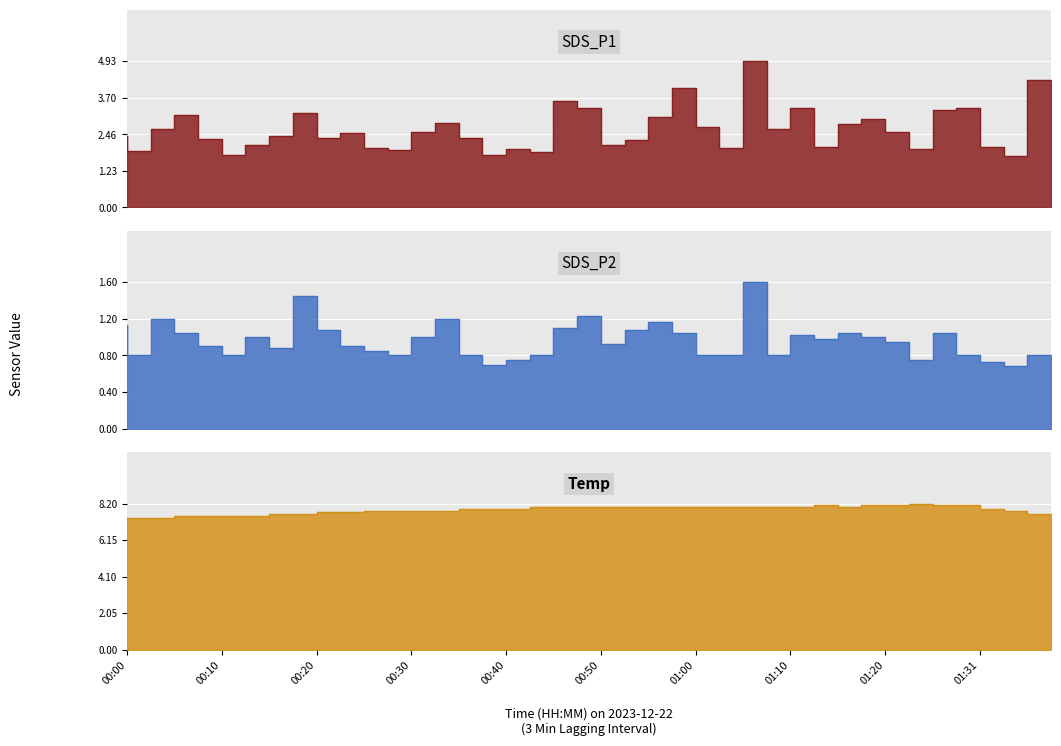

Reading right to left, extract all data points from this chart.

SDS_P1: 01:38=4.3	01:36=1.7	01:33=2.0	01:31=3.4	01:28=3.3	01:26=1.9	01:23=2.5	01:20=3.0	01:18=2.8	01:15=2.0	01:13=3.4	01:10=2.6	01:08=4.9	01:05=2.0	01:03=2.7	01:00=4.0	00:58=3.0	00:55=2.3	00:53=2.1	00:50=3.4	00:47=3.6	00:45=1.9	00:43=1.9	00:40=1.8	00:38=2.3	00:35=2.8	00:32=2.5	00:30=1.9	00:27=2.0	00:25=2.5	00:22=2.3	00:20=3.2	00:17=2.4	00:15=2.1	00:12=1.8	00:10=2.3	00:07=3.1	00:05=2.6	00:02=1.9	00:00=2.4
SDS_P2: 01:38=0.8	01:36=0.7	01:33=0.7	01:31=0.8	01:28=1.1	01:26=0.8	01:23=0.9	01:20=1.0	01:18=1.1	01:15=1.0	01:13=1.0	01:10=0.8	01:08=1.6	01:05=0.8	01:03=0.8	01:00=1.1	00:58=1.2	00:55=1.1	00:53=0.9	00:50=1.2	00:47=1.1	00:45=0.8	00:43=0.8	00:40=0.7	00:38=0.8	00:35=1.2	00:32=1.0	00:30=0.8	00:27=0.8	00:25=0.9	00:22=1.1	00:20=1.4	00:17=0.9	00:15=1.0	00:12=0.8	00:10=0.9	00:07=1.1	00:05=1.2	00:02=0.8	00:00=1.1
Temp: 01:38=7.6	01:36=7.8	01:33=7.9	01:31=8.1	01:28=8.1	01:26=8.2	01:23=8.1	01:20=8.1	01:18=8.0	01:15=8.1	01:13=8.0	01:10=8.0	01:08=8.0	01:05=8.0	01:03=8.0	01:00=8.0	00:58=8.0	00:55=8.0	00:53=8.0	00:50=8.0	00:47=8.0	00:45=8.0	00:43=7.9	00:40=7.9	00:38=7.9	00:35=7.8	00:32=7.8	00:30=7.8	00:27=7.8	00:25=7.7	00:22=7.7	00:20=7.6	00:17=7.6	00:15=7.5	00:12=7.5	00:10=7.5	00:07=7.5	00:05=7.4	00:02=7.4	00:00=7.3